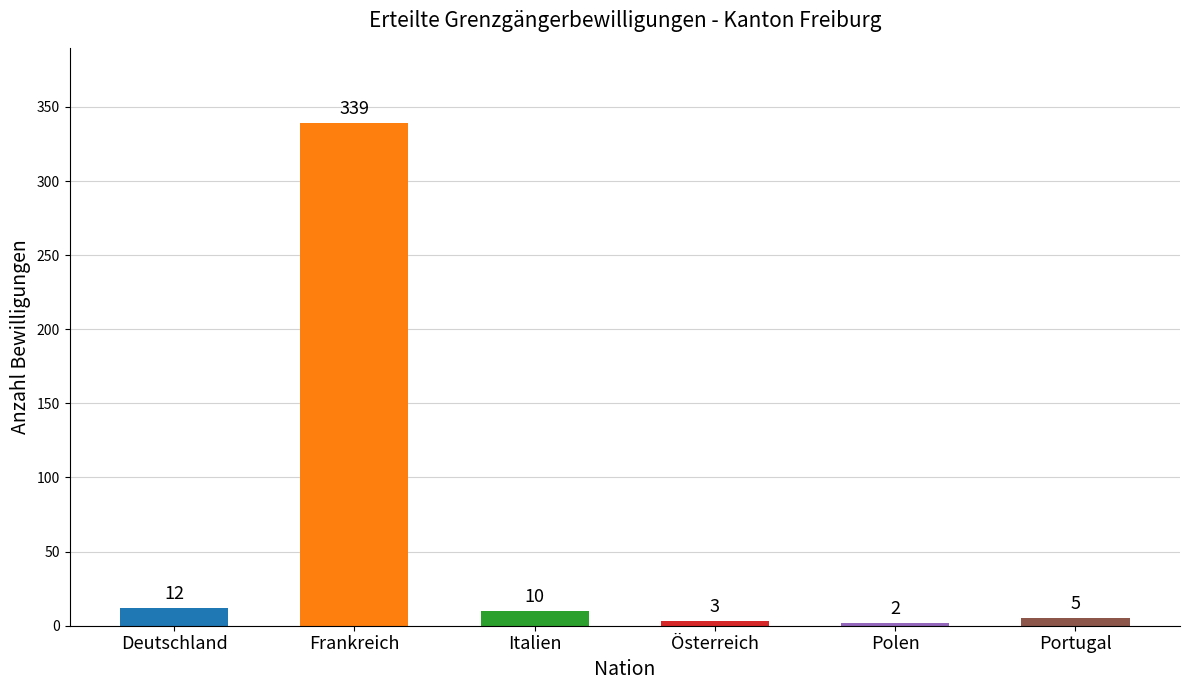

Reading right to left, what are all the values shown in this chart?

Portugal=5	Polen=2	Österreich=3	Italien=10	Frankreich=339	Deutschland=12